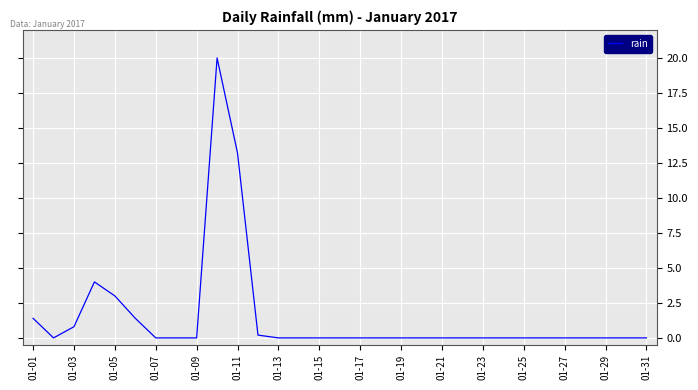

How many lines are shown in the chart?

1